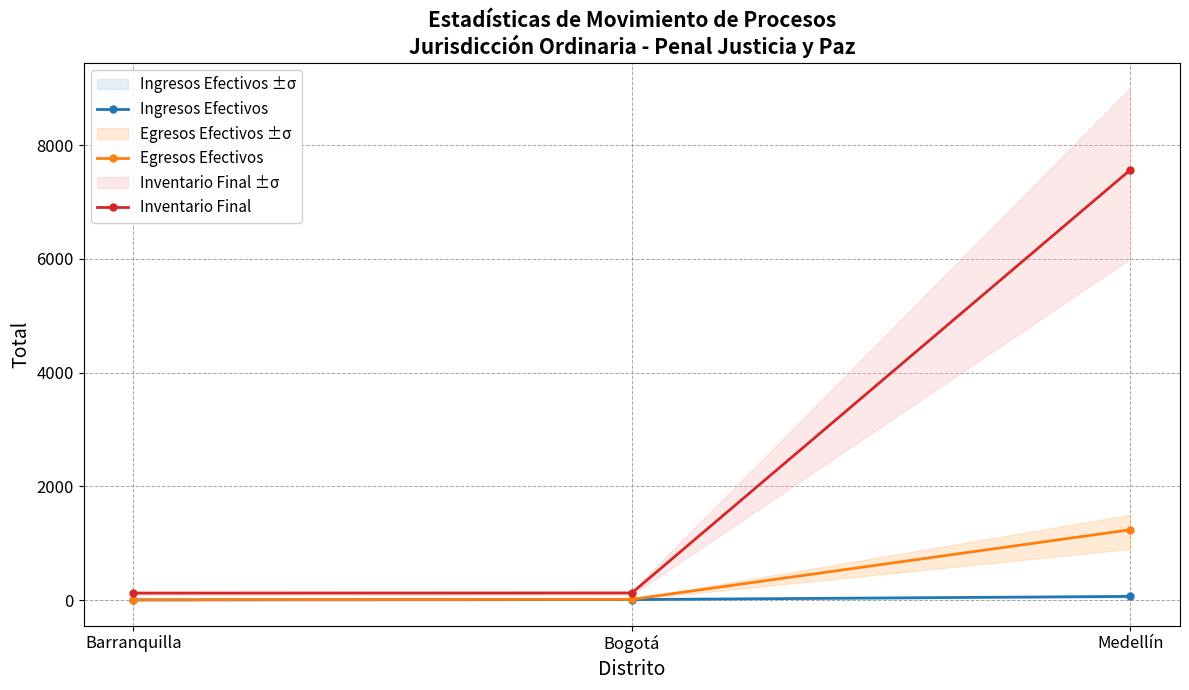

What is the total value across all series at Medellín?

8866